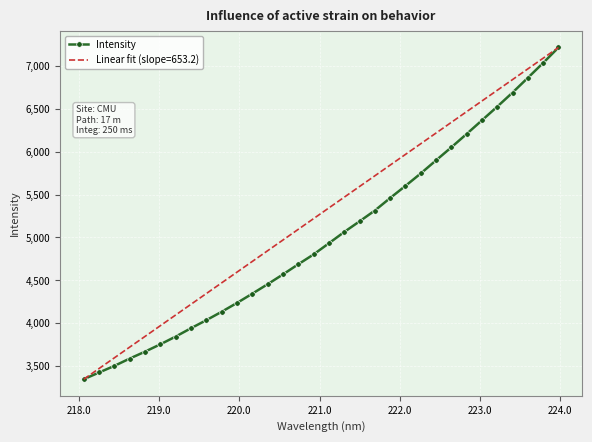

Which series has the largest total across all categories?

Linear fit (slope=653.2)